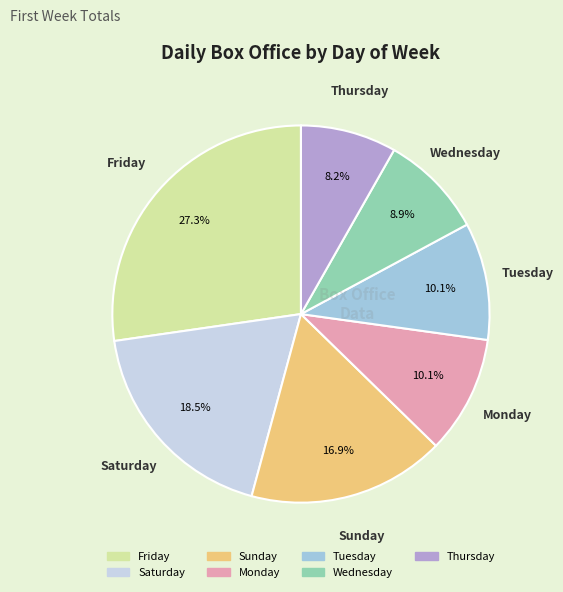

Between Friday and Thursday, which is larger?

Friday